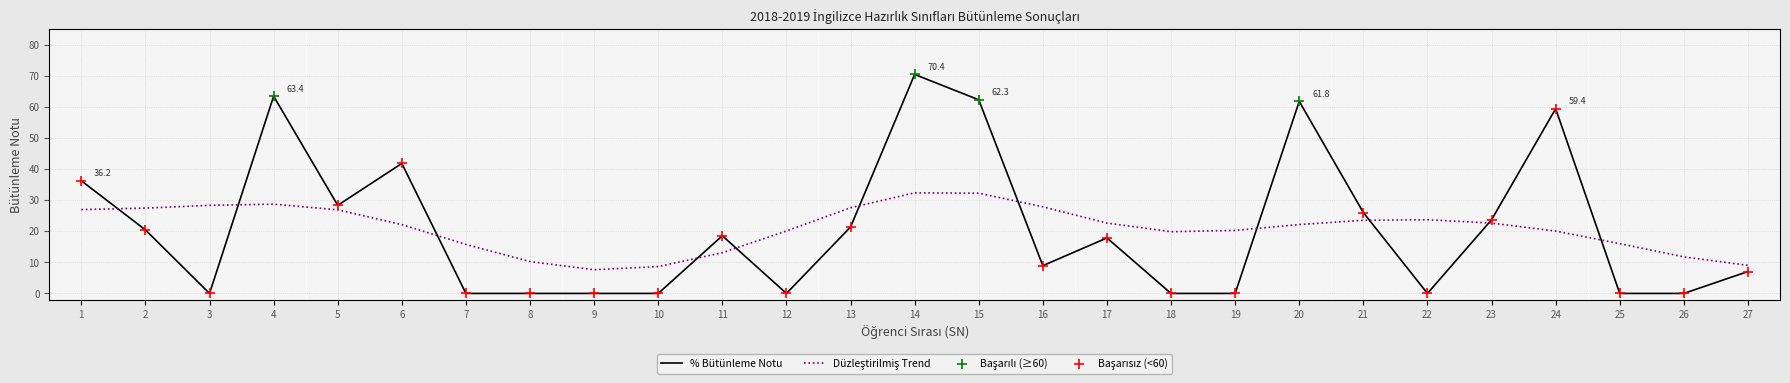

What is the spread (max minus min) of values at 25?

16.0